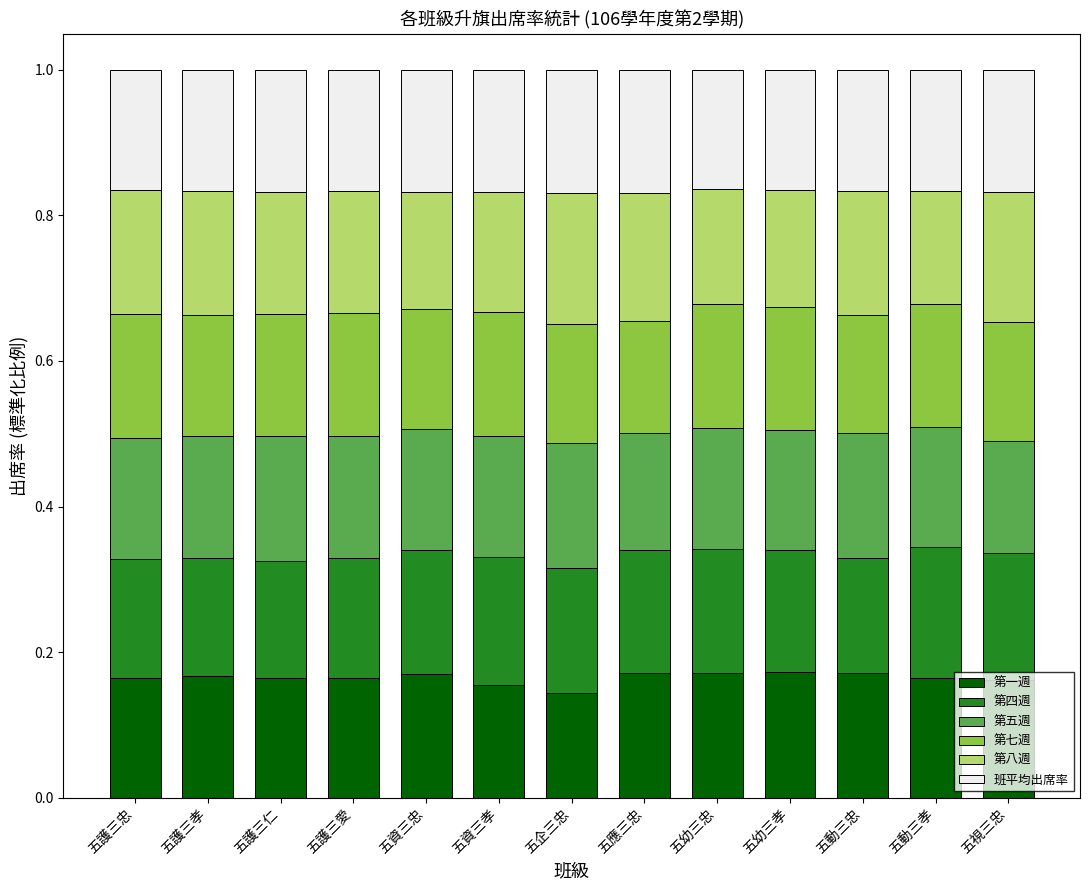

What is the total value across all series at 五應三忠?

1.0